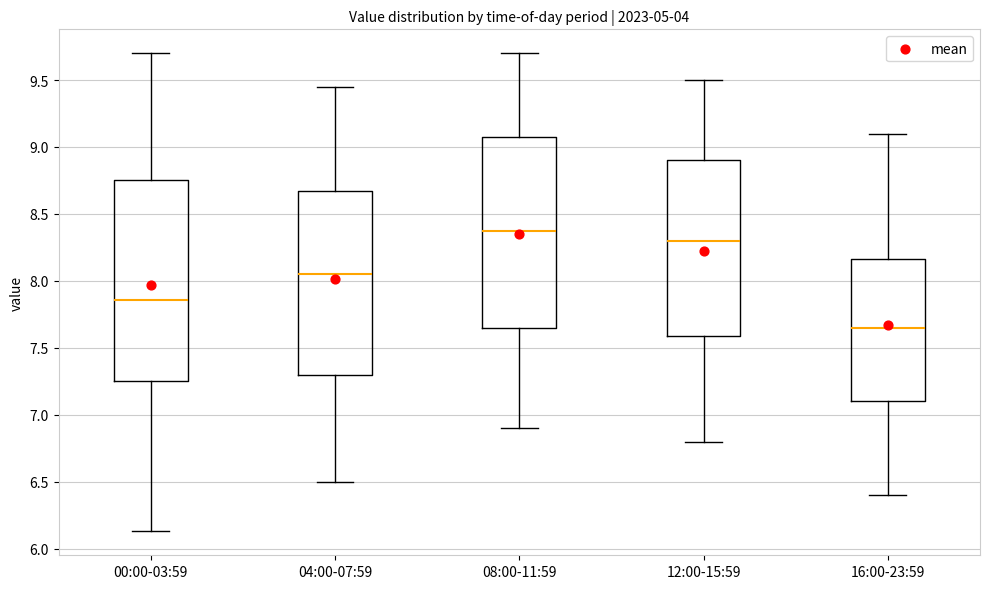

Reading left to right, read every box against the y-axis: the position of its median line, the range the box covers, and the ends of its whiskers. The values are not printed on the chart, so give them approximately, as read against the axis.

00:00-03:59: median 7.85, box 7.25 to 8.75, whiskers 6.15 to 9.70
04:00-07:59: median 8.05, box 7.30 to 8.70, whiskers 6.50 to 9.45
08:00-11:59: median 8.40, box 7.65 to 9.10, whiskers 6.90 to 9.70
12:00-15:59: median 8.30, box 7.60 to 8.90, whiskers 6.80 to 9.50
16:00-23:59: median 7.65, box 7.10 to 8.15, whiskers 6.40 to 9.10